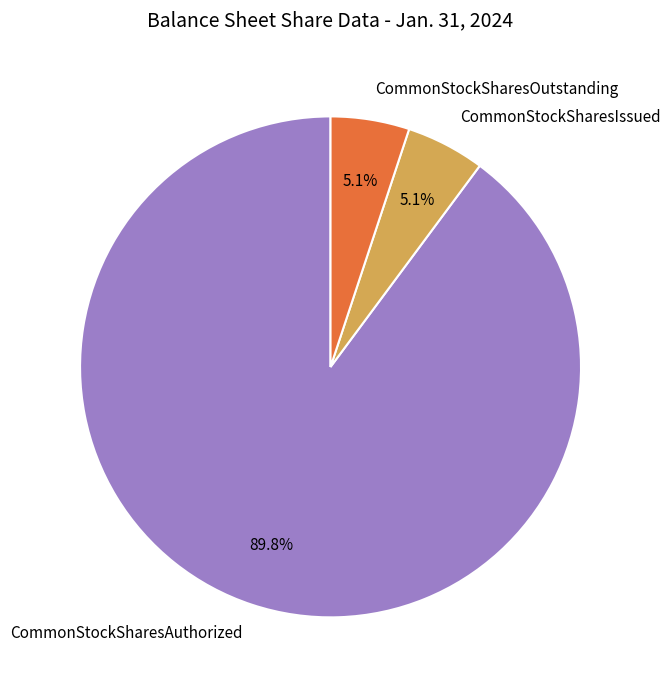

To the nearest percent, what is the combined percentage of CommonStockSharesAuthorized and CommonStockSharesIssued?

95%